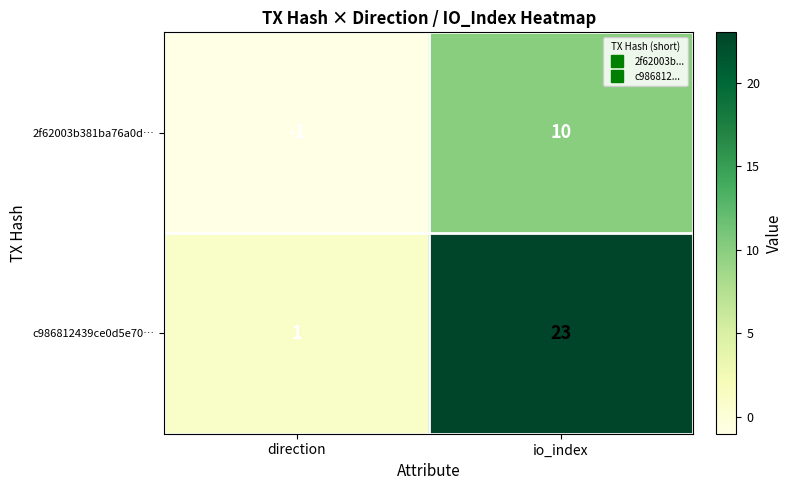

What is the sum of all 2f62003b381ba76a0d… values?

9